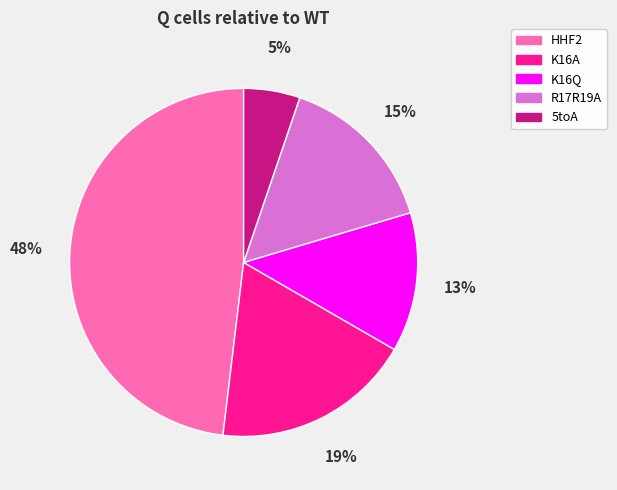

Rank the categories by value from highest to lowest.

HHF2, K16A, R17R19A, K16Q, 5toA